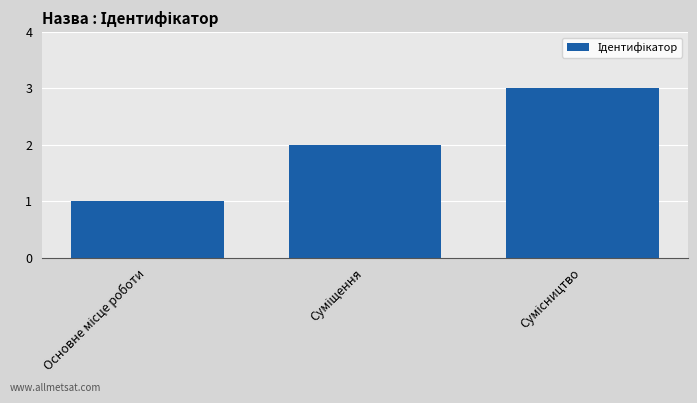

Reading right to left, extract all data points from this chart.

3	2	1